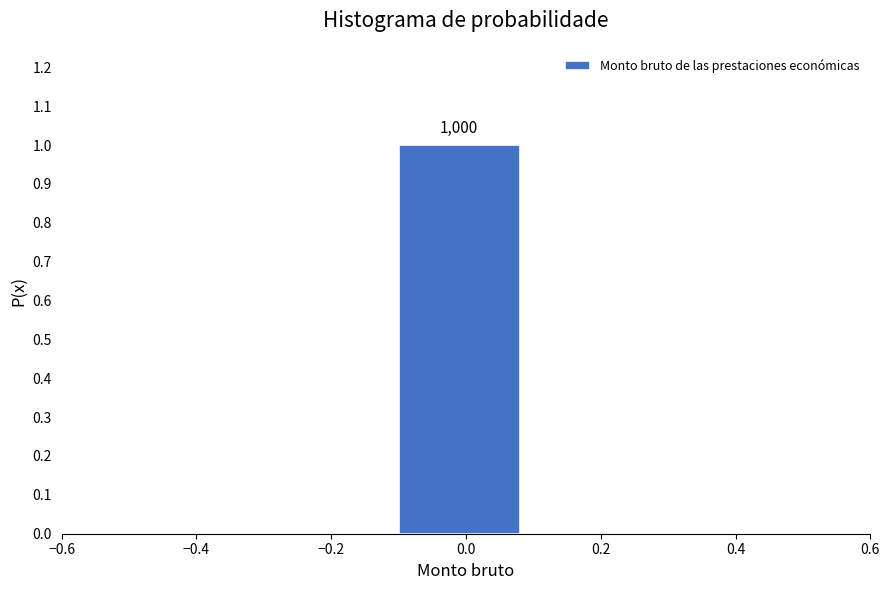

Which range on the x-axis has the tallest bar?

-0.1 to 0.1